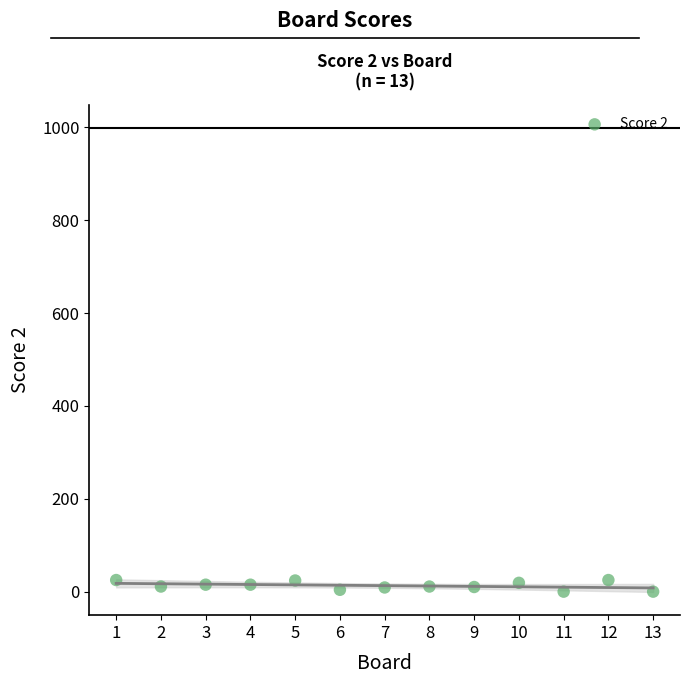

What is the range of Y values (max minus min)?

25